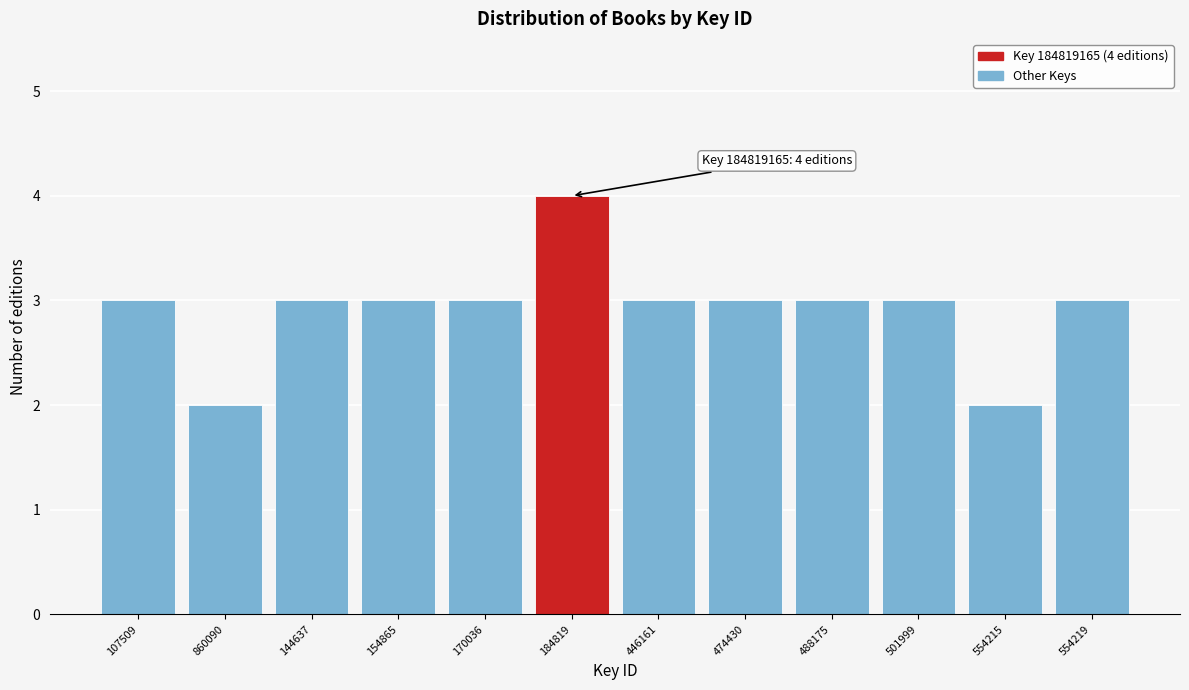

Reading left to right, transcribe all the data shown in this chart.

3	2	3	3	3	4	3	3	3	3	2	3